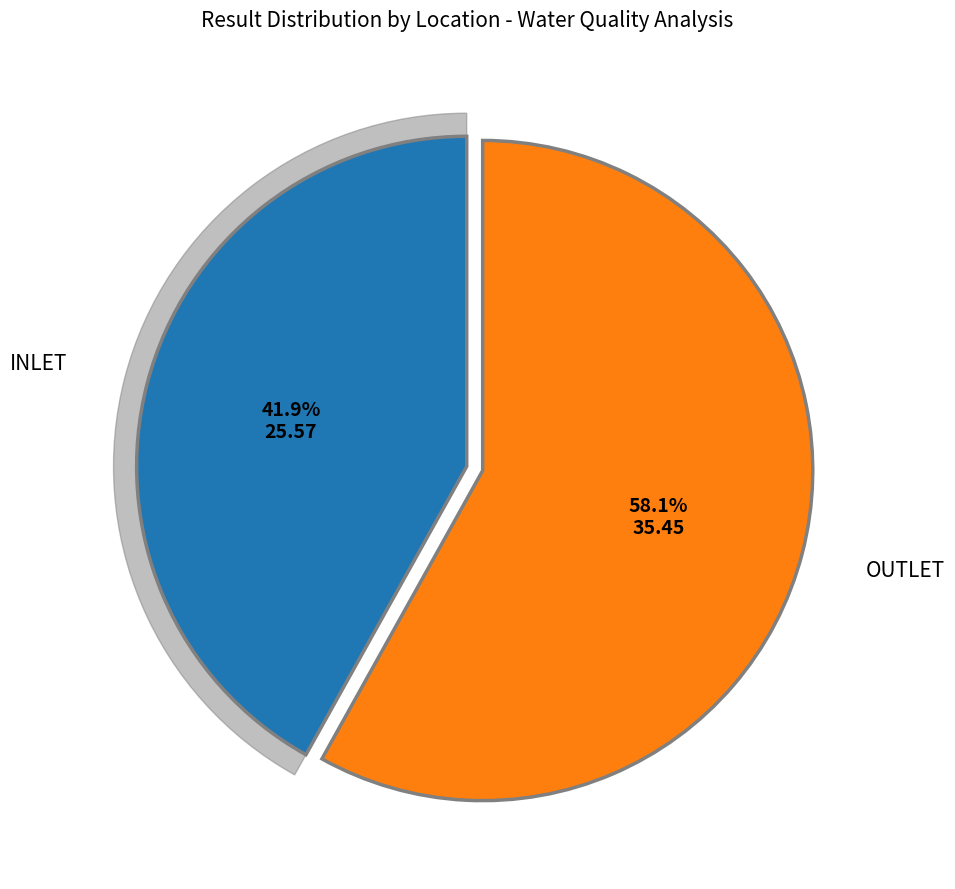

Which series has the widest spread of values?

INLET